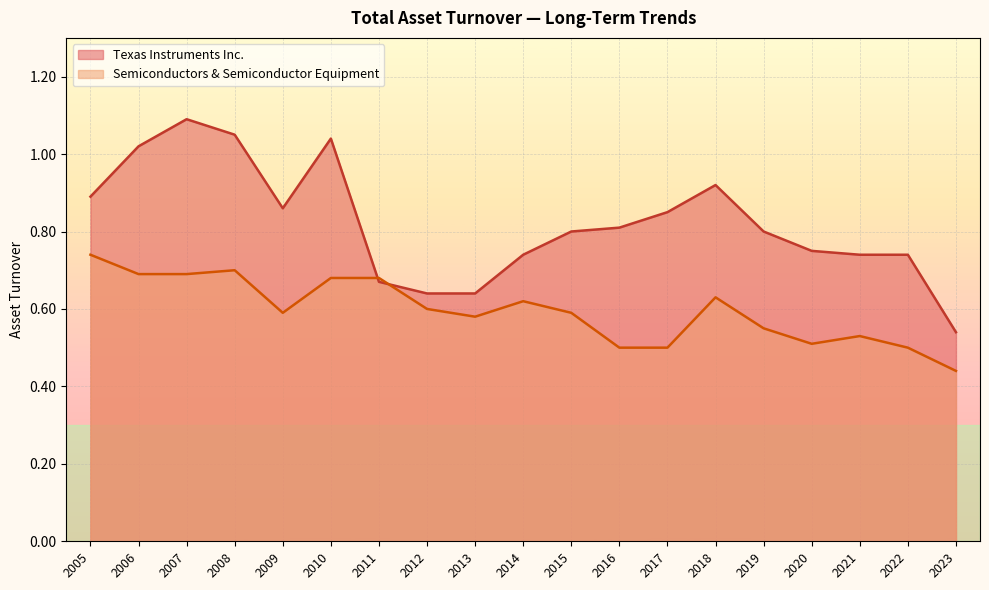

Is the value of Texas Instruments Inc. at 2012 greater than the value of Semiconductors & Semiconductor Equipment at 2013?

Yes